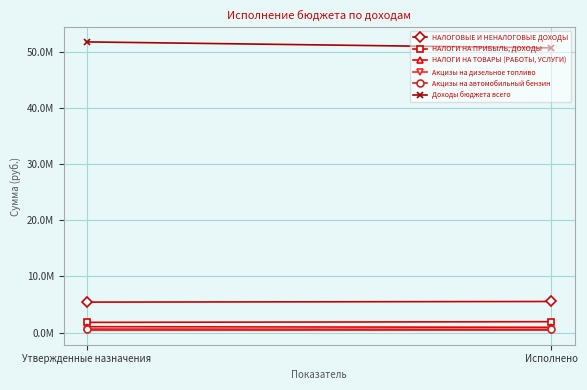

What position from the right is Утвержденные назначения?

2